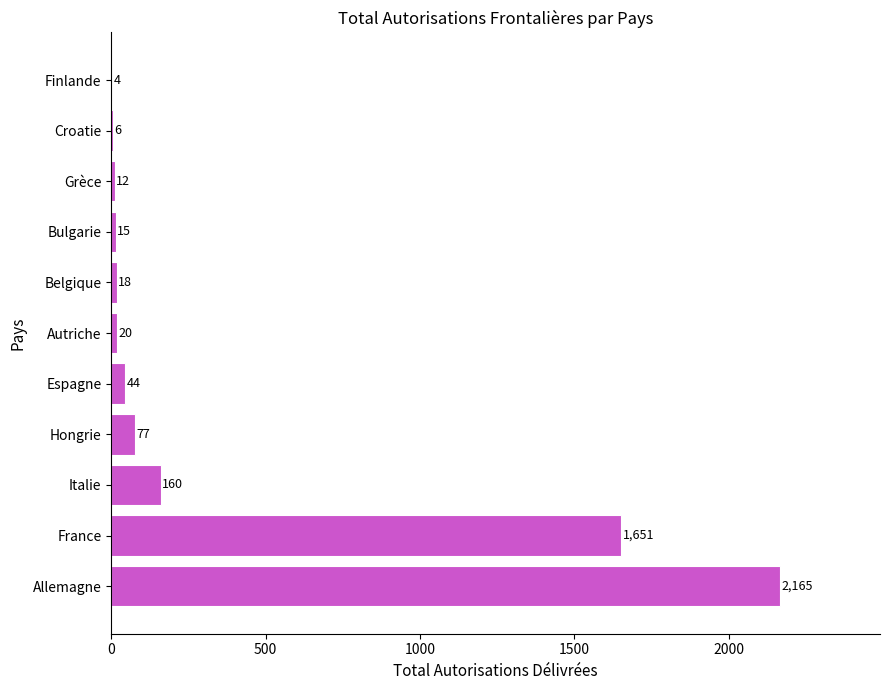

True or false: the data shows 1651 at France.

True